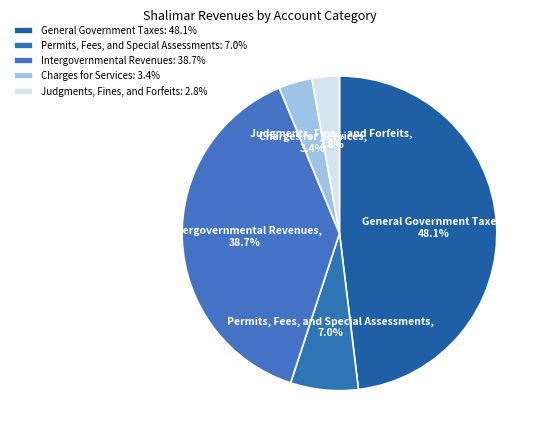

How many segments does this pie chart have?

5